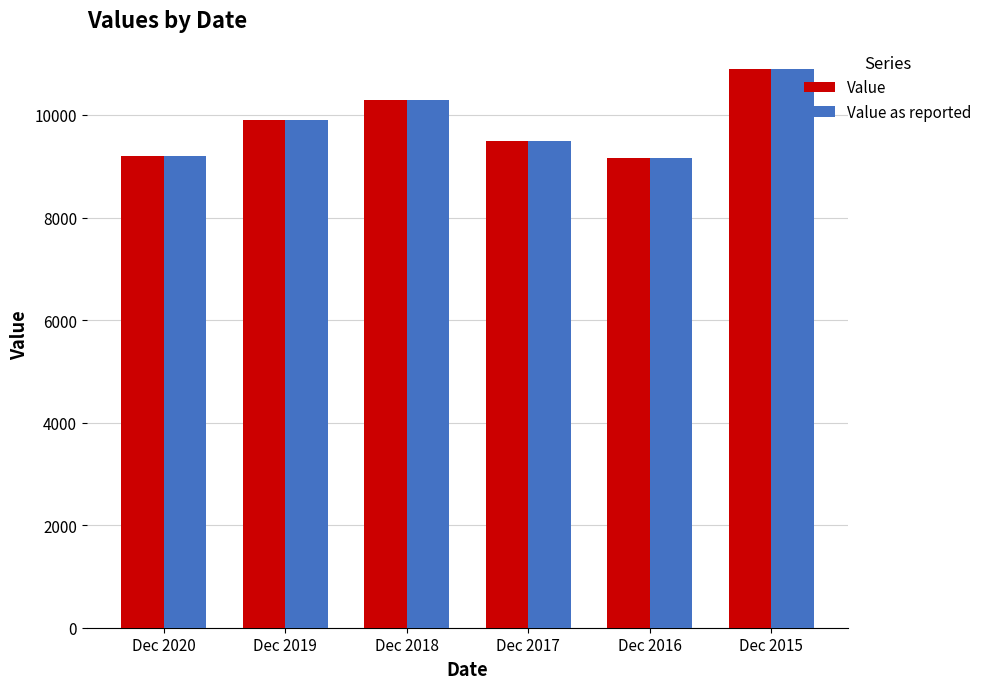

How many values in the Value as reported series are below 9900?

3